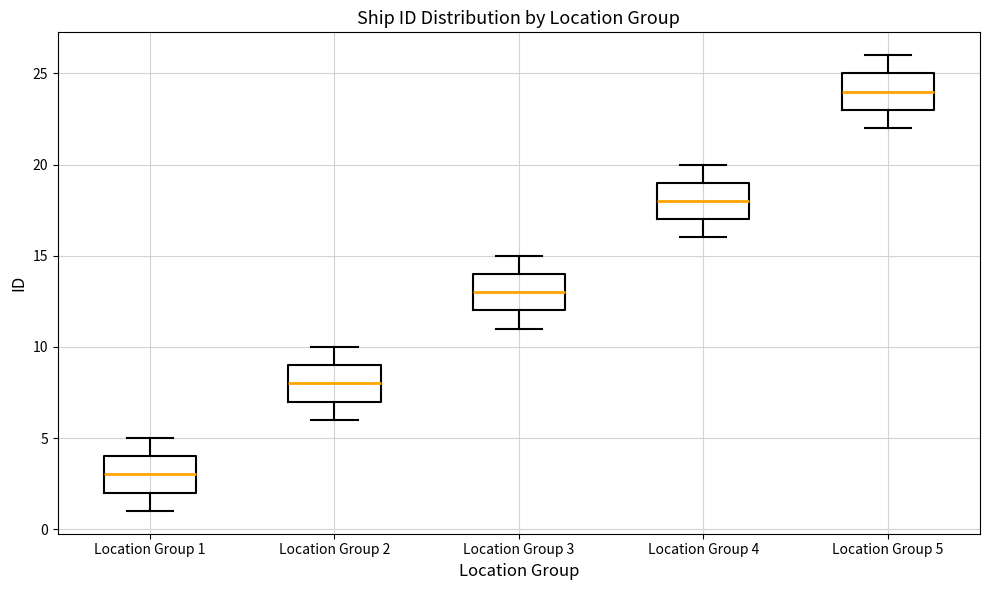

Reading left to right, transcribe this box plot: for each box, give where its median line is, the range the box spans, and where its two whiskers end, as read against the y-axis. The values are not printed on the chart, so give them approximately, as read against the axis.

Location Group 1: median 3, box 2 to 4, whiskers 1 to 5
Location Group 2: median 8, box 7 to 9, whiskers 6 to 10
Location Group 3: median 13, box 12 to 14, whiskers 11 to 15
Location Group 4: median 18, box 17 to 19, whiskers 16 to 20
Location Group 5: median 24, box 23 to 25, whiskers 22 to 26